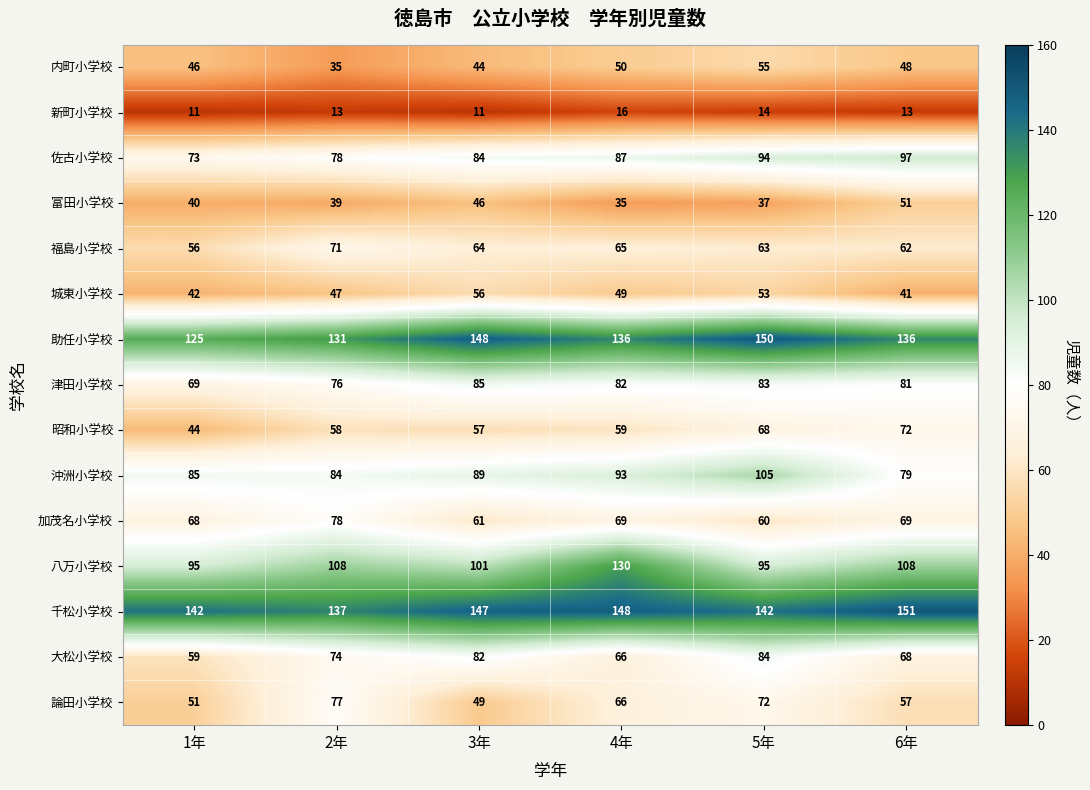

The 福島小学校 series shows 62 at 6年. True or false?

True